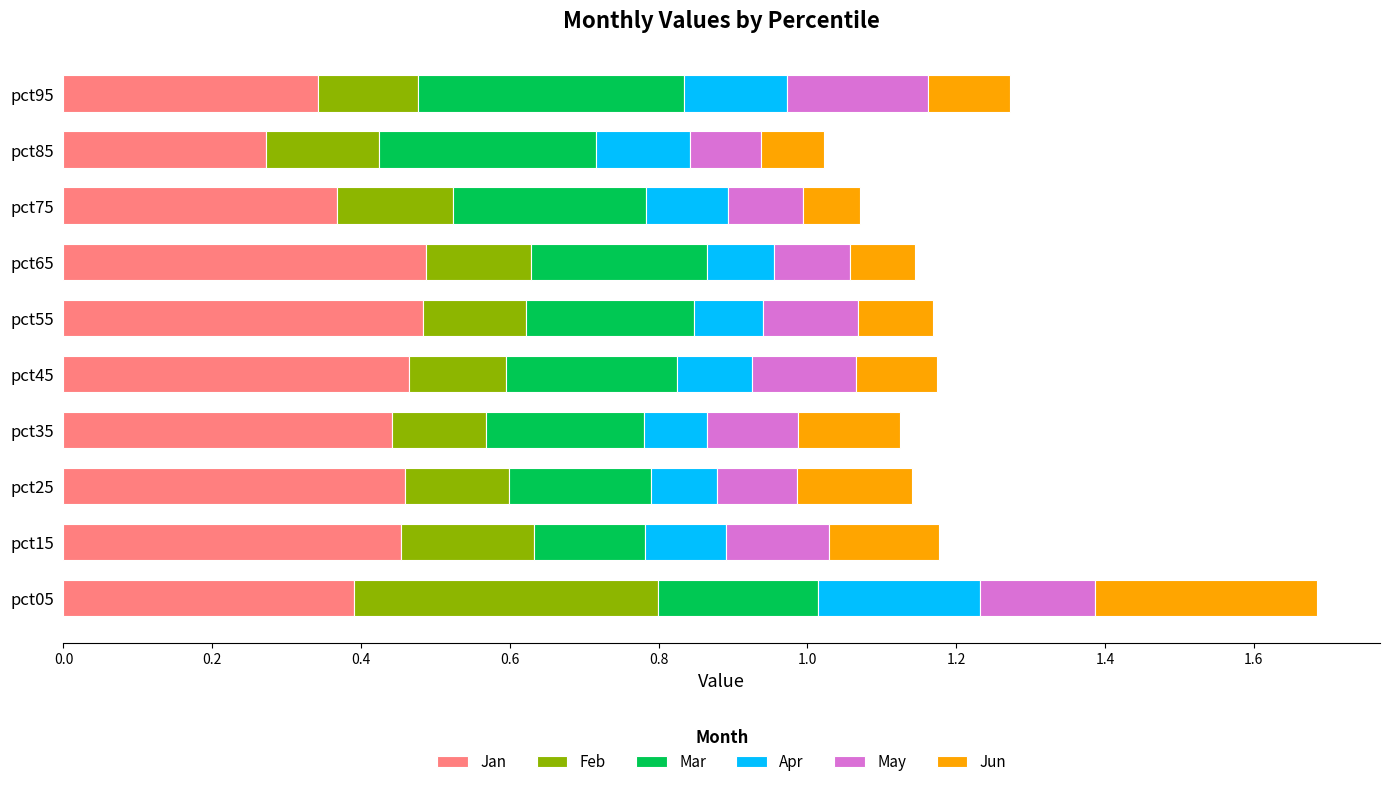

What is the sum of the Jan values at pct95 and pct85?

0.6